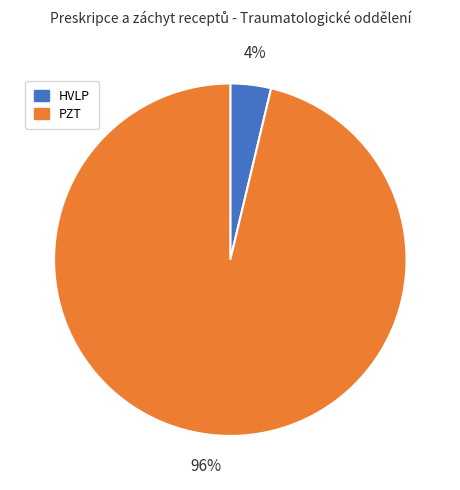

Combined, do HVLP and PZT account for over 50%?

Yes